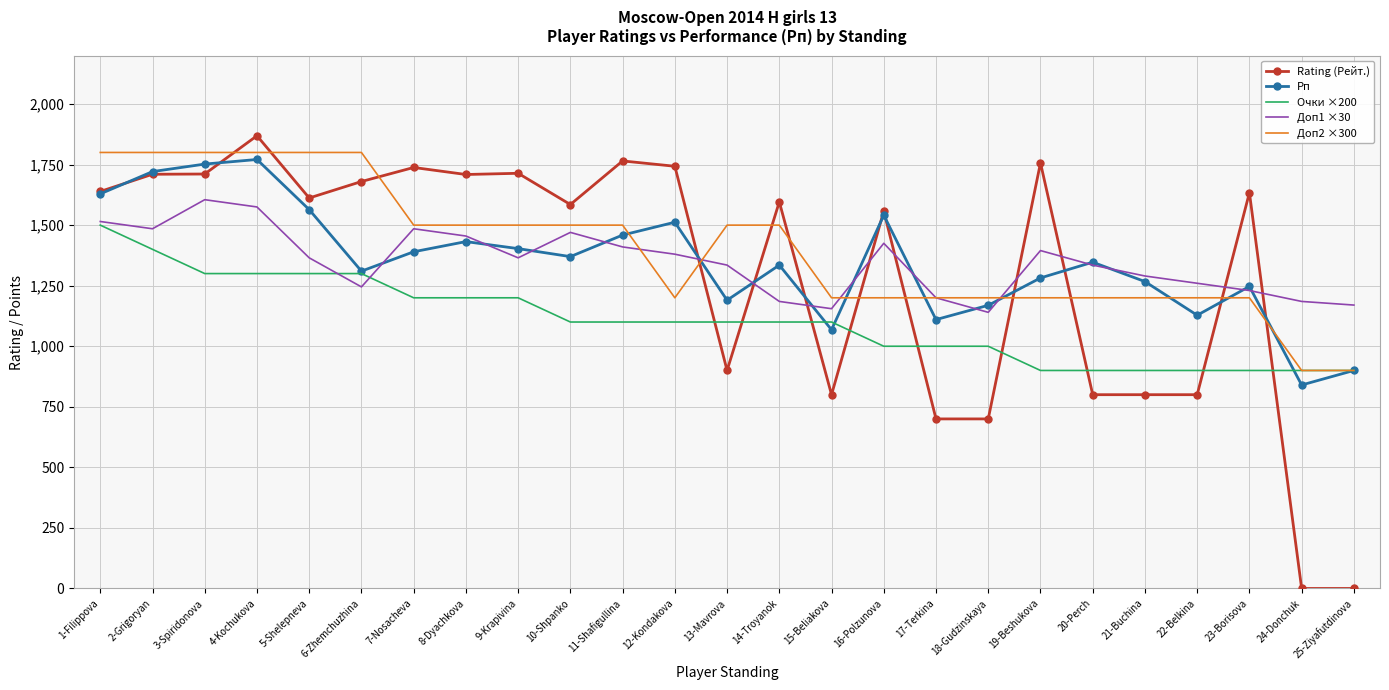

What is the minimum value for Очки ×200?

900